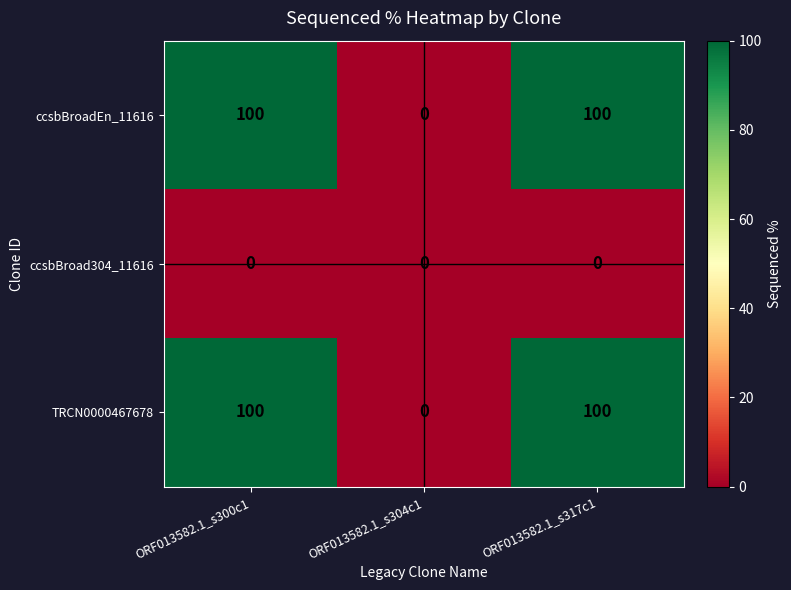

Count the TRCN0000467678 values in the range 0 to 100.

3